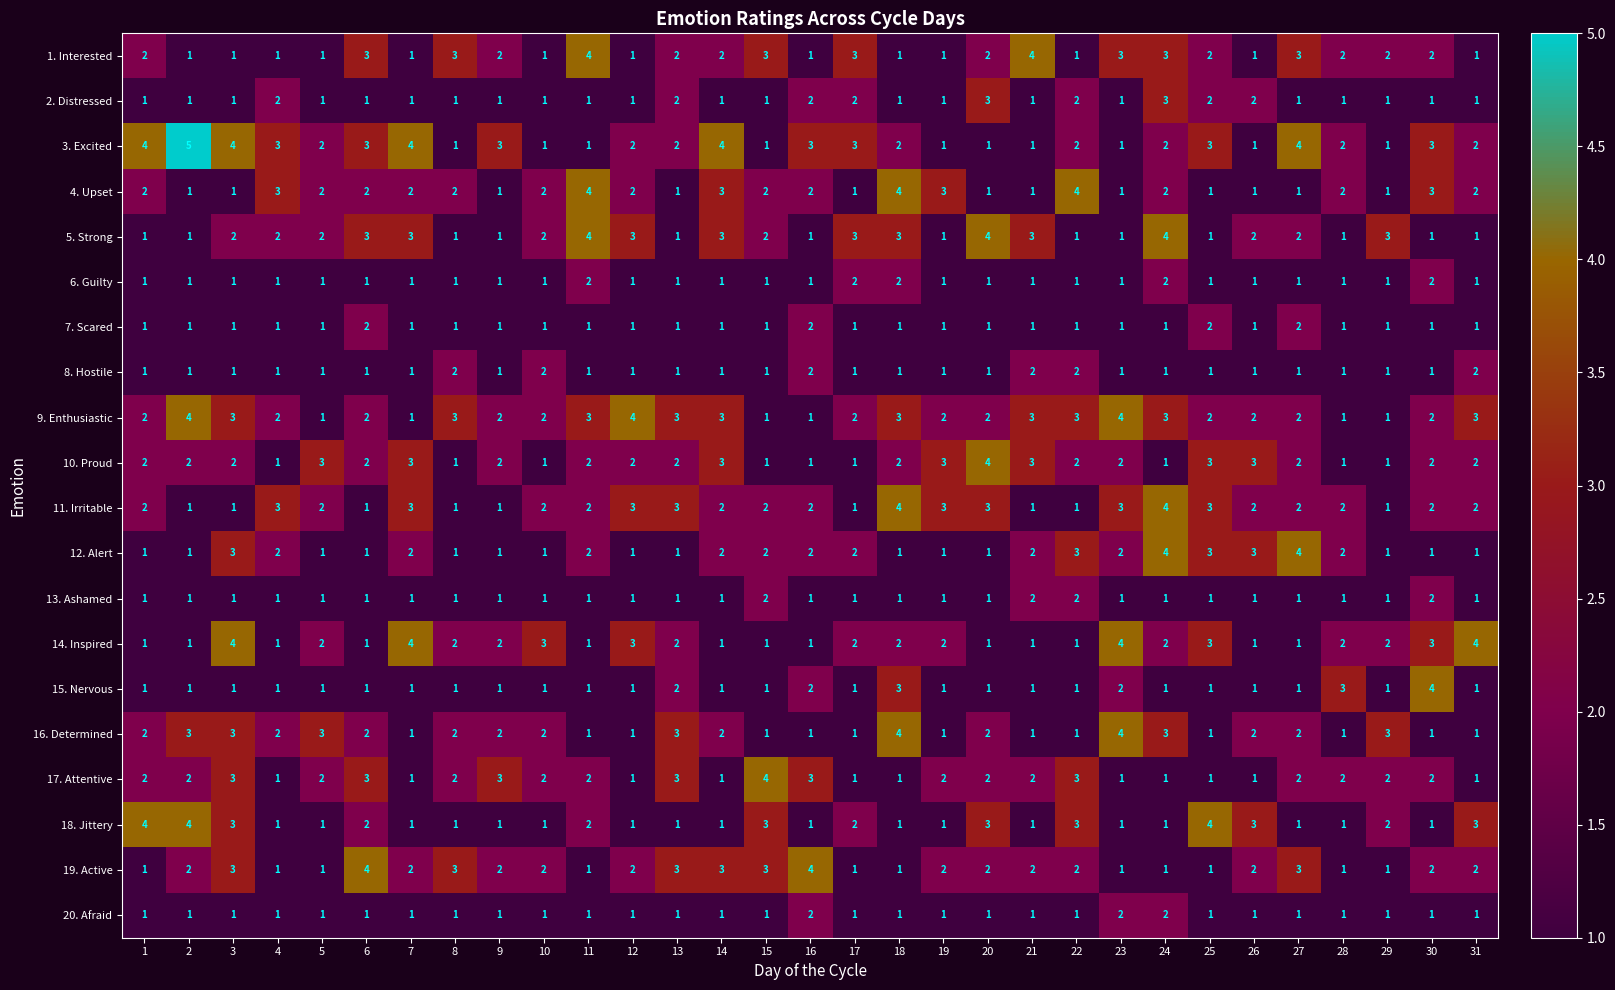

What is the difference between the maximum and second lowest values in the 17. Attentive series?

3